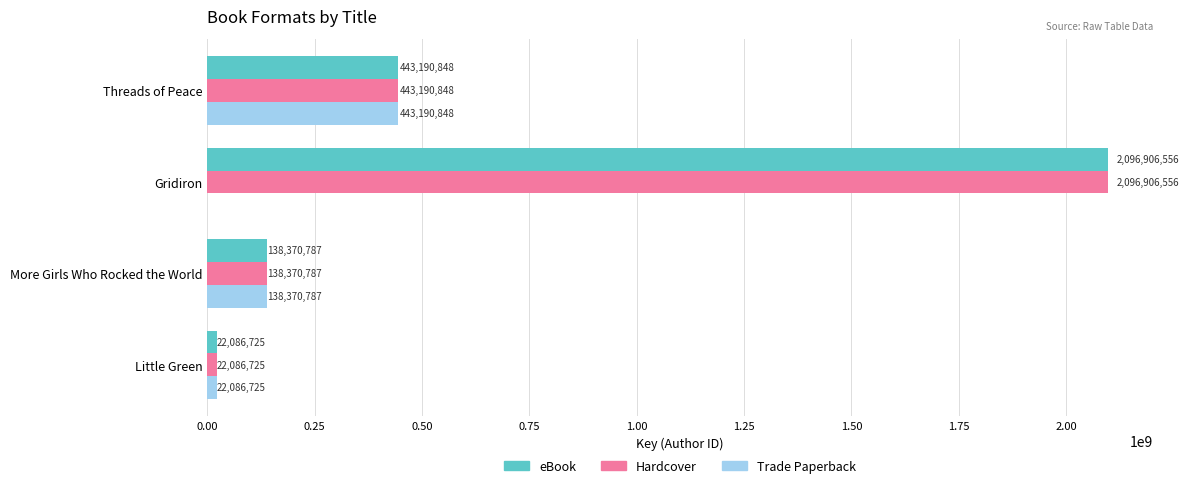

What is the total value across all series at Threads of Peace?

1329572544